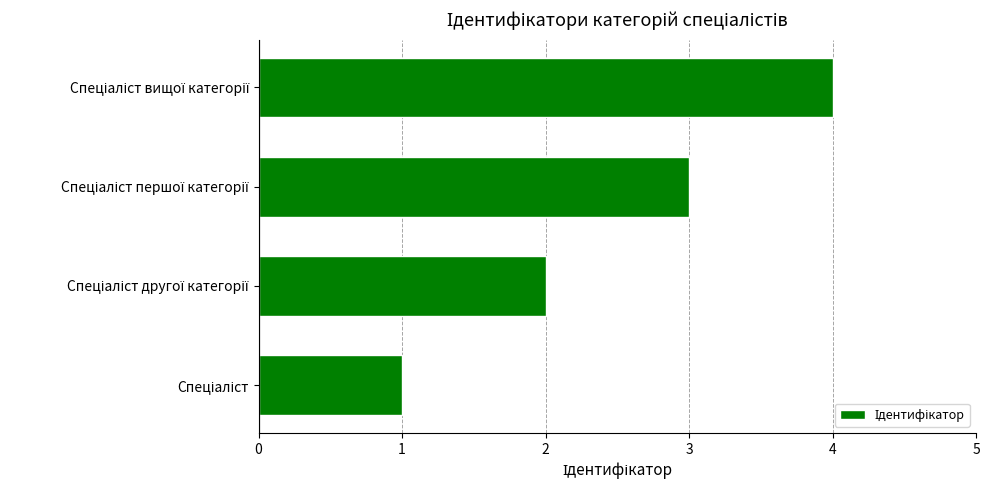

What is the sum of all values?

10